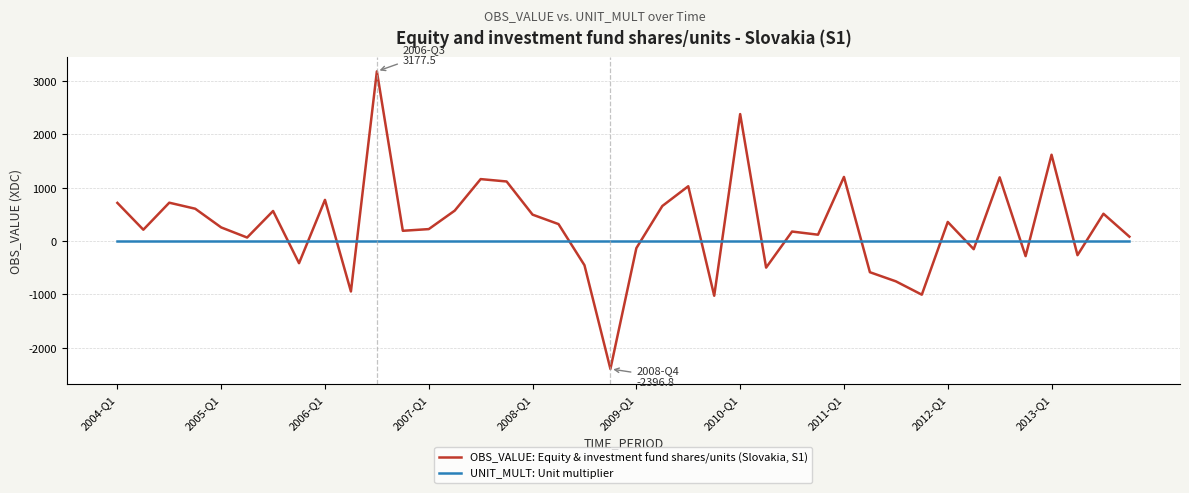

What is the maximum value shown in the chart?

3177.5